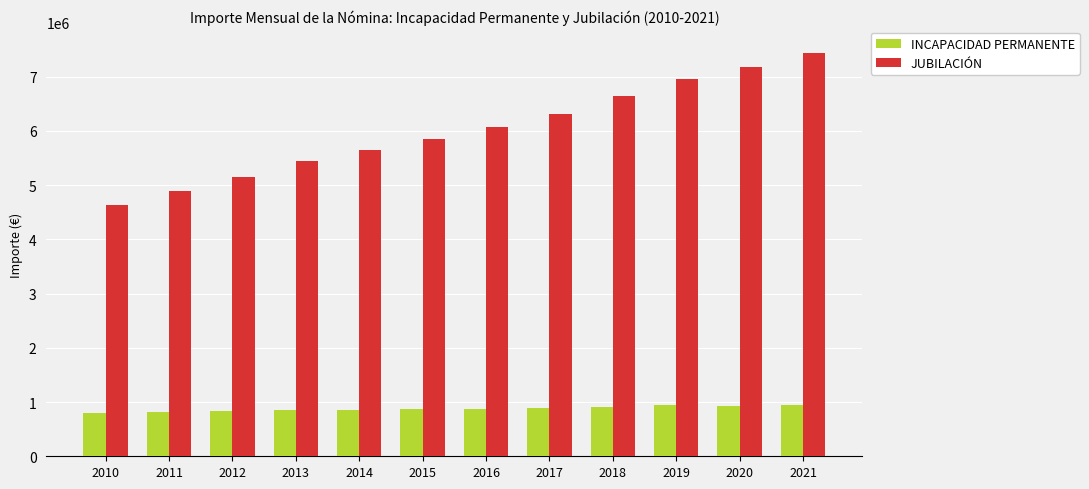

Is it true that JUBILACIÓN equals 5654245.4 at 2014?

True